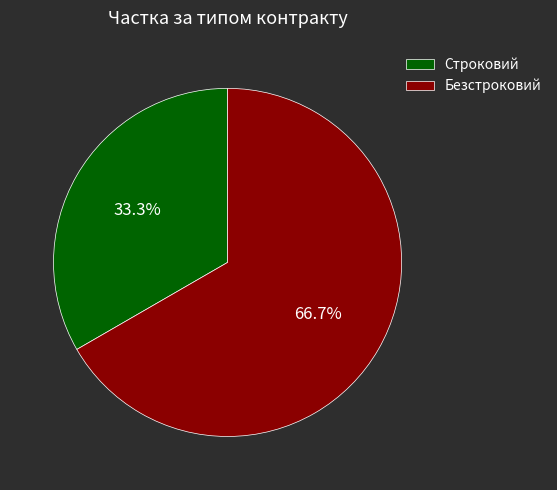

To the nearest percent, what is the average slice percentage?

50%